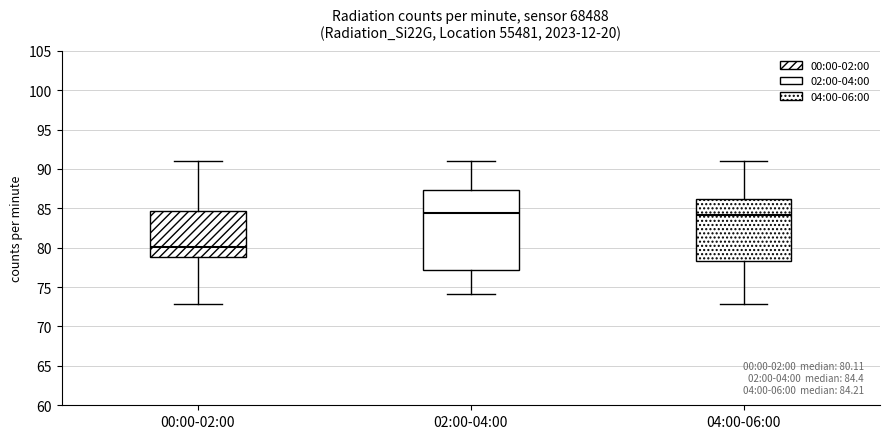

Which box is the tallest, from its lower edge to its upper edge?

02:00-04:00